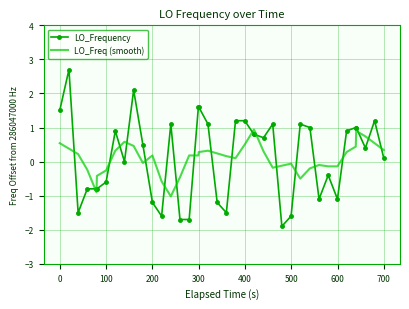

What is the difference between the maximum and minimum values in the LO_Freq (smooth) series?

2.0